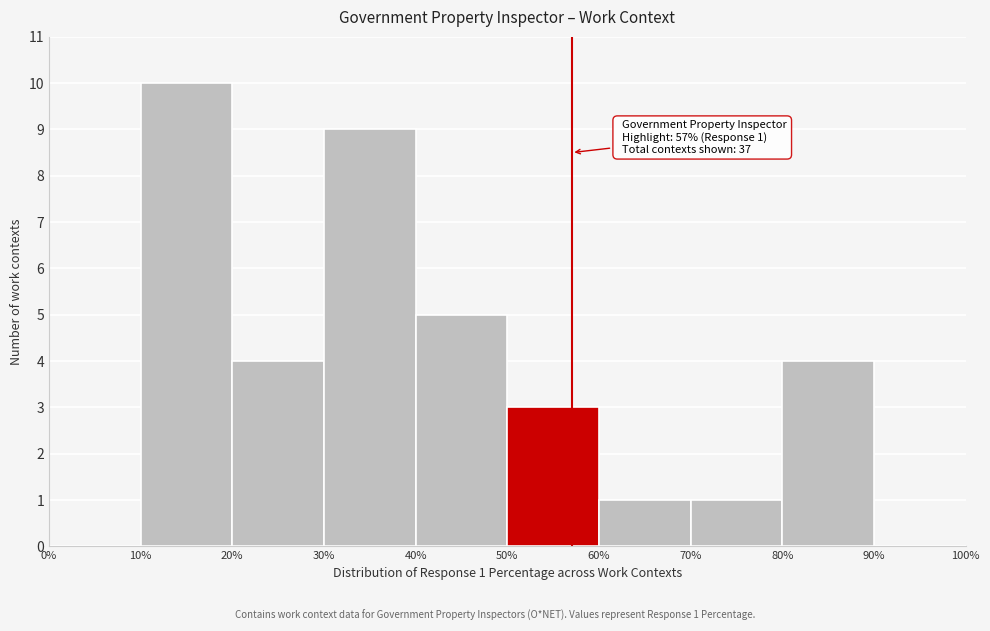

Over which range of the x-axis is the bar tallest?

10% to 20%